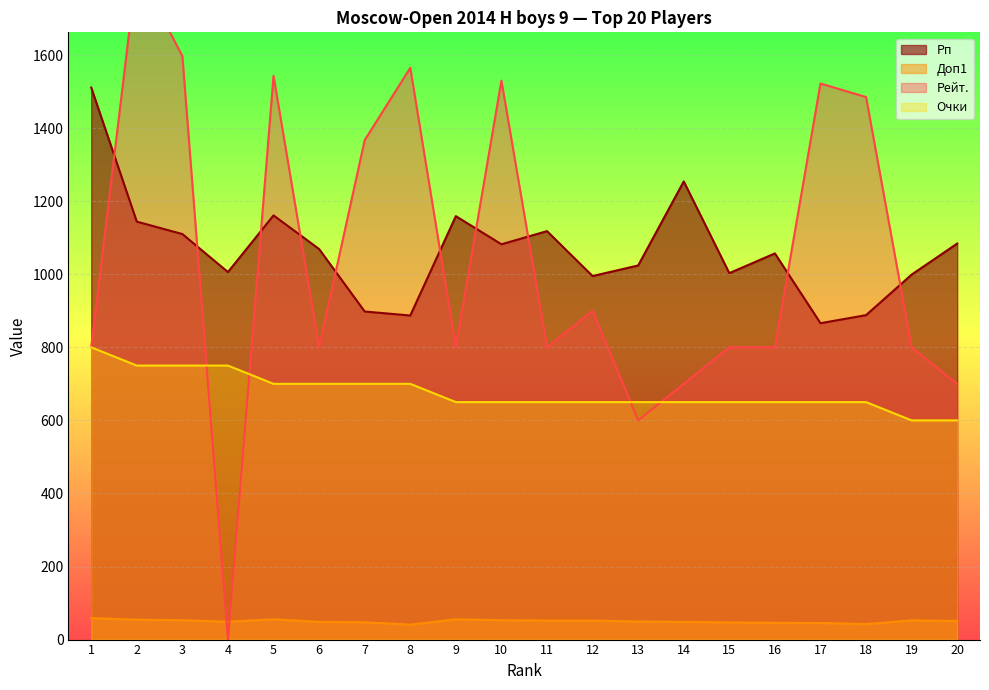

Is it true that Рейт. equals 800.0 at 1?

True